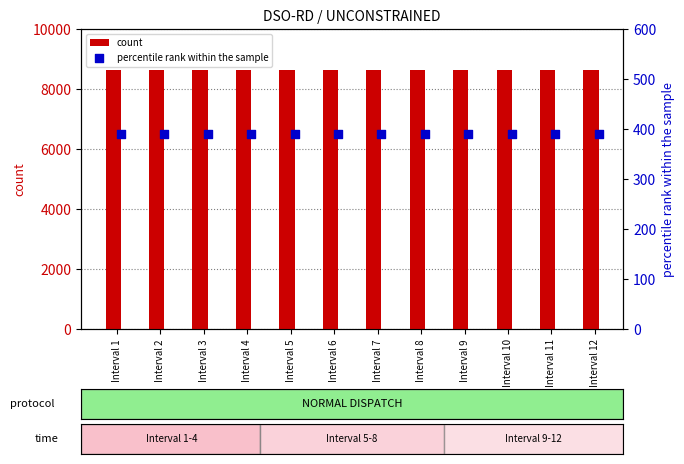

Which series has the widest spread of Y values?

count